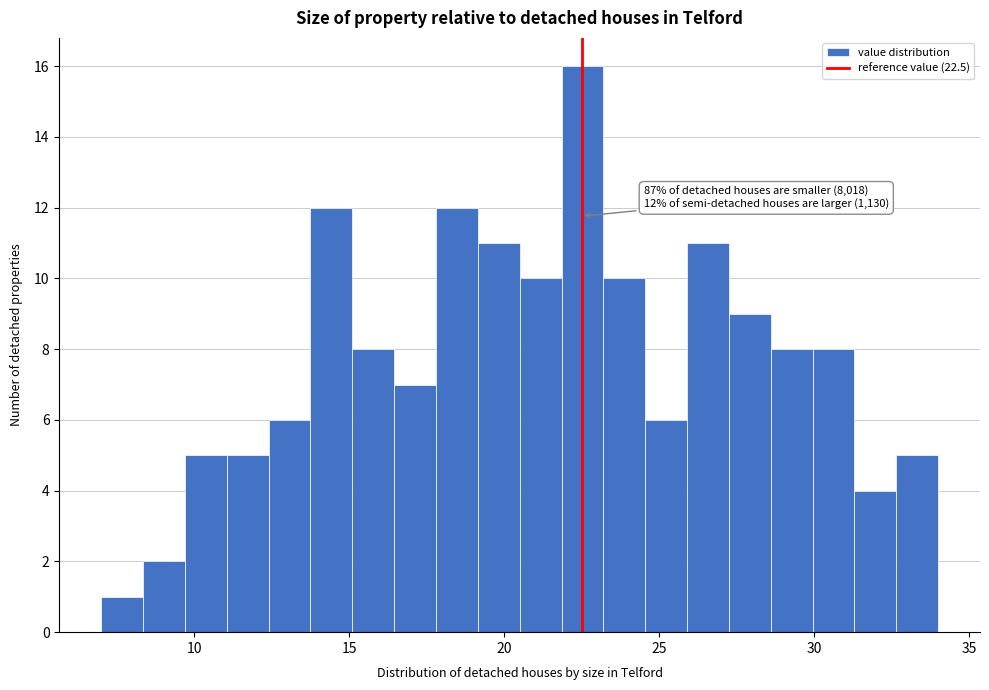

Read against the x-axis, roughly where is the centre of the tallest bar?

22.5